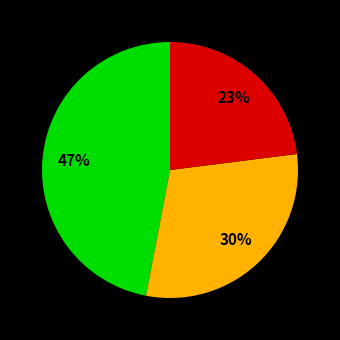

To the nearest percent, what is the average slice percentage?

33%